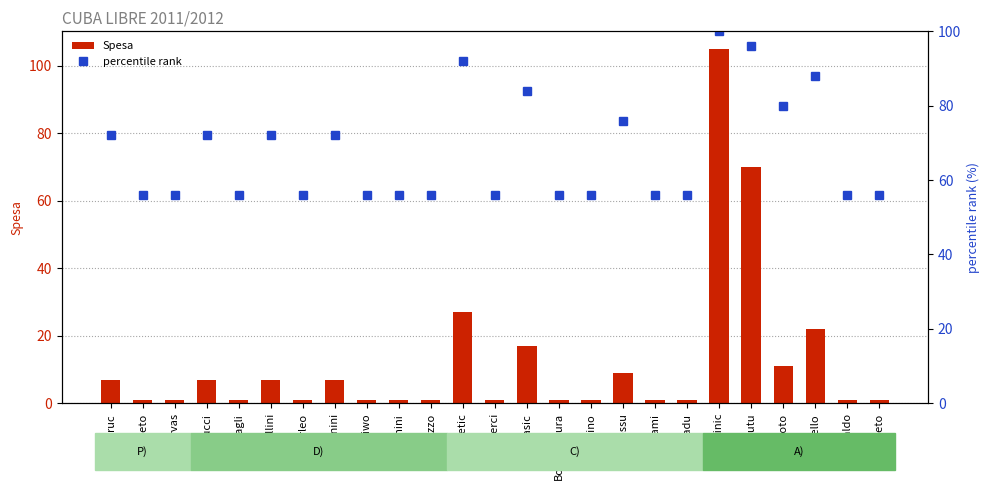

Between Krasic and Bonaventura, which series saw the biggest shift?

percentile rank